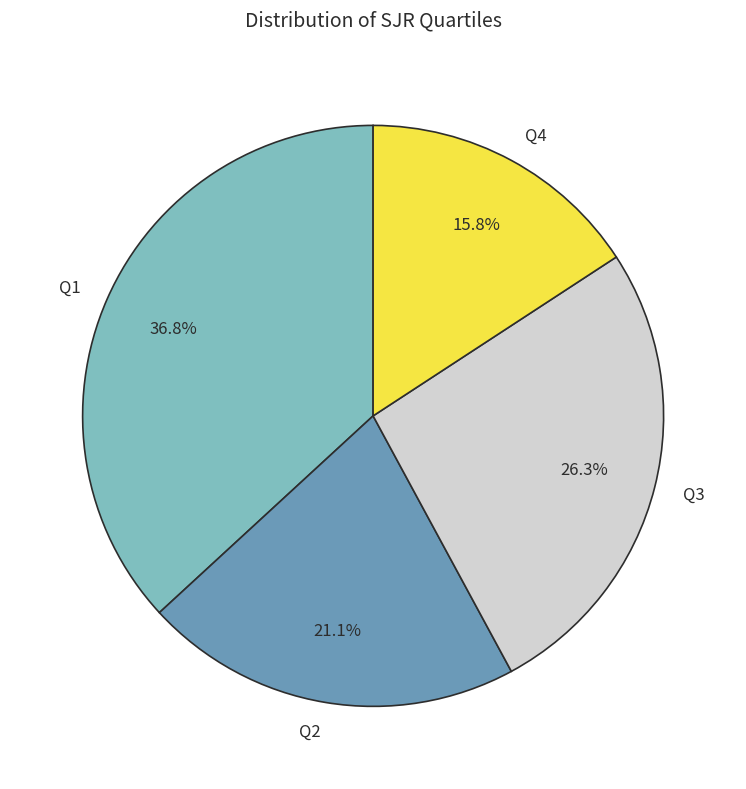

Is the sum of Q2 and Q4 greater than half?

No